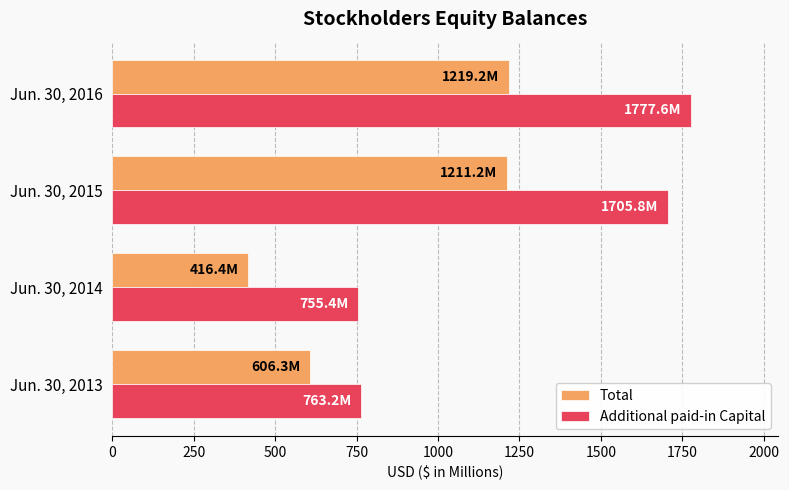

What is the spread (max minus min) of values at Jun. 30, 2016?

558.4